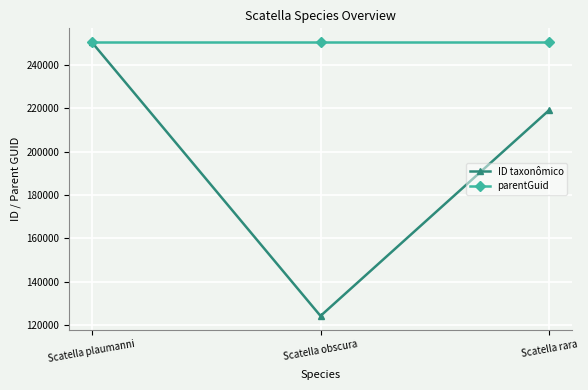

The value of ID taxonômico at Scatella obscura is 186969. True or false?

False